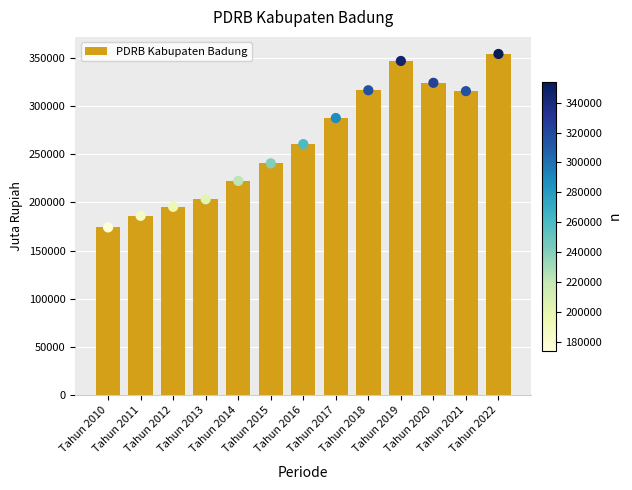

Between Tahun 2021 and Tahun 2018, which is larger?

Tahun 2018